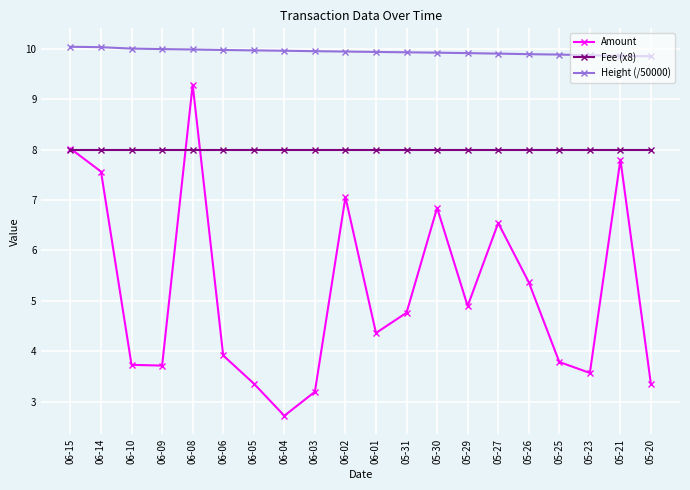

True or false: Height (/50000) and Fee (x8) intersect in this chart.

False